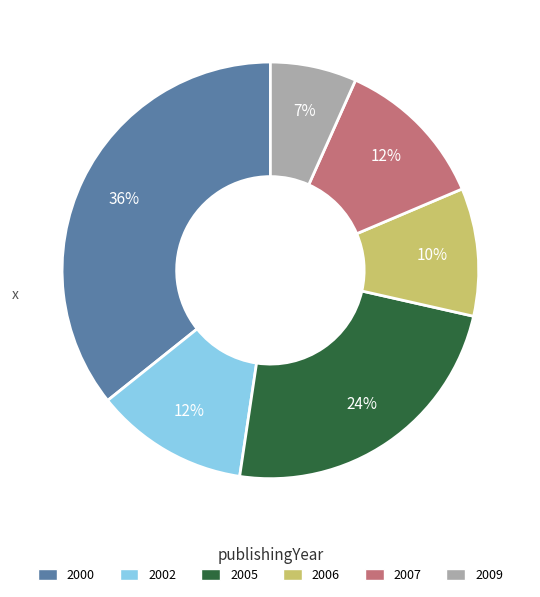

To the nearest percent, what is the difference between the largest and smallest slice percentages?

29%